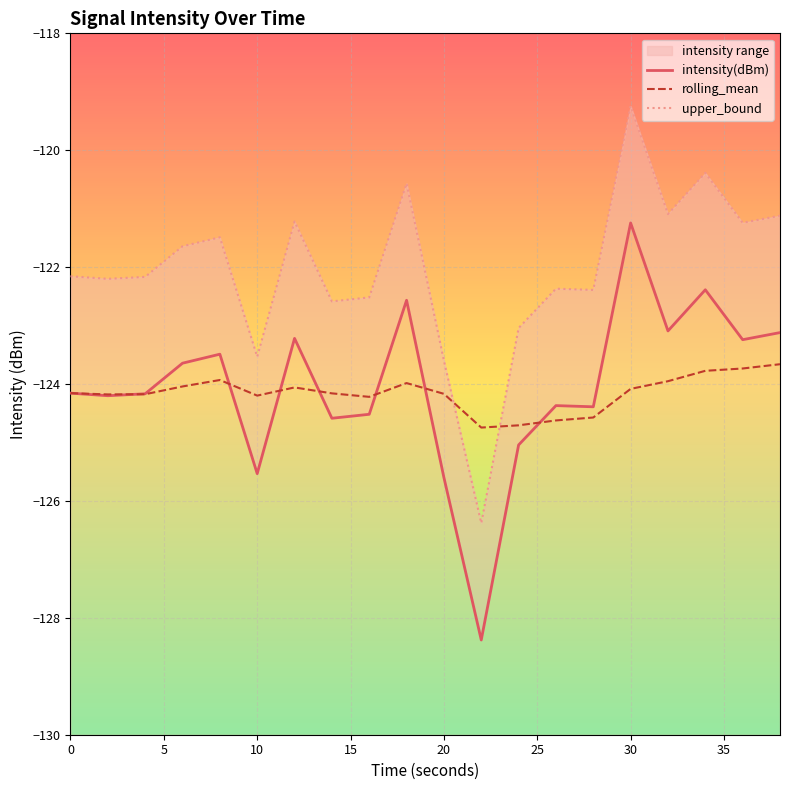

What is the maximum value for rolling_mean?

-123.7